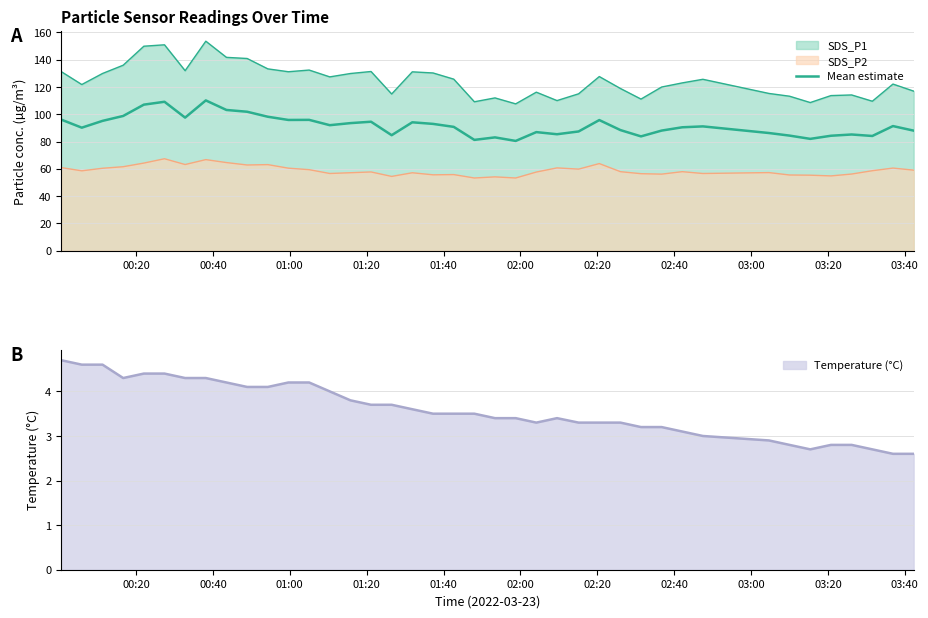

What is the maximum value for Temperature (°C)?

4.7